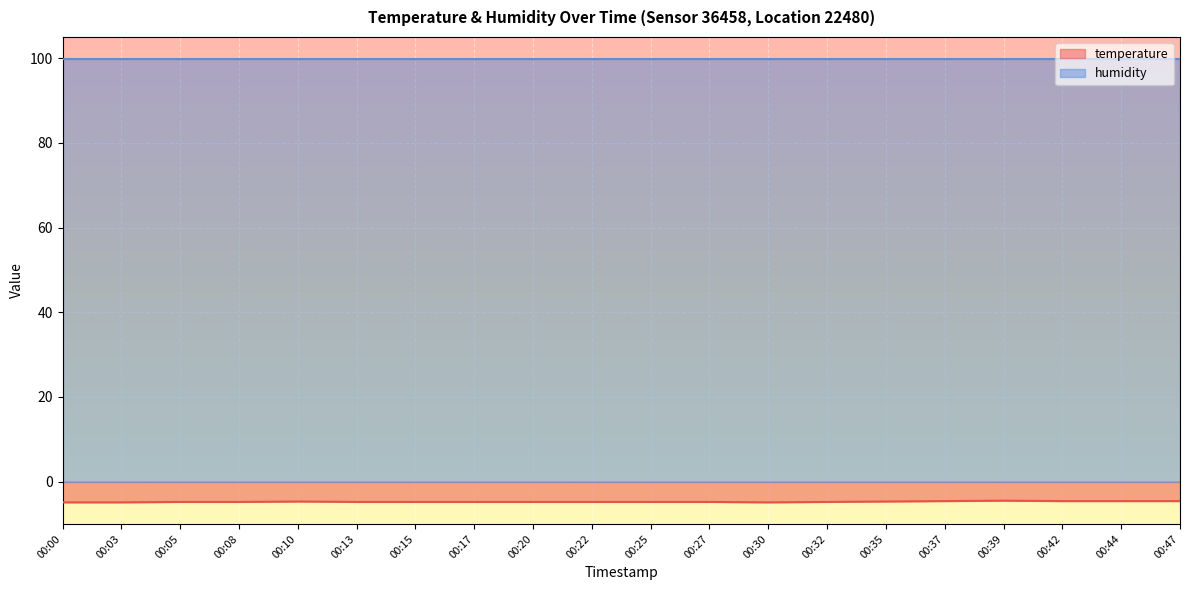

What is the difference between the second highest and second lowest values?

0.3